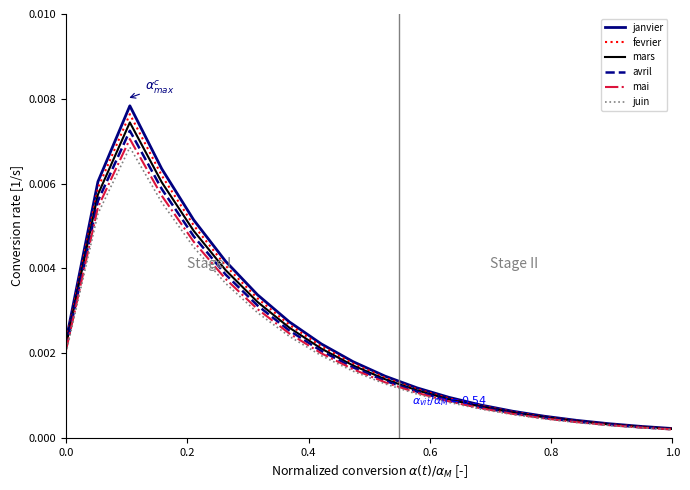

List the series in order of their overall mean, highest first.

janvier, fevrier, mars, avril, mai, juin